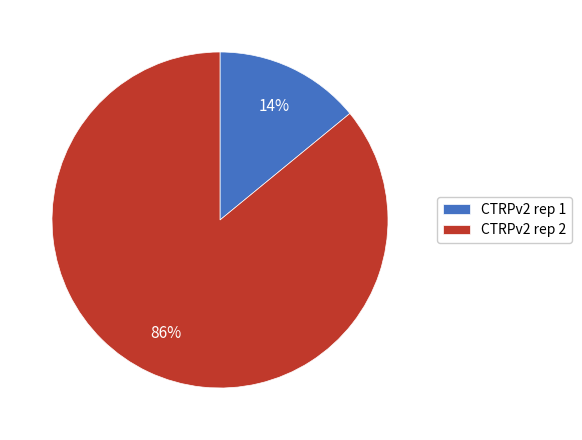

Is it true that CTRPv2 rep 1 is 14% of the pie?

True